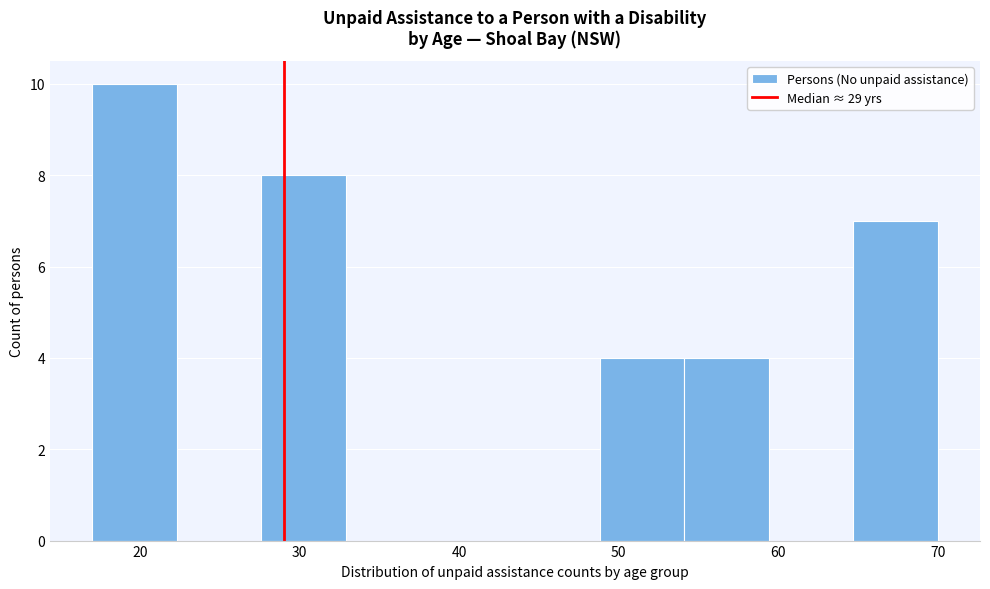

Reading left to right, list every bar in this chart as the range it spans on the x-axis followed by its height. Neither the bar edges nor the heights are printed on the chart, so give them approximately, as read against the axes.

17.0 to 22.3: 10
22.3 to 27.6: 0
27.6 to 32.9: 8
32.9 to 38.2: 0
38.2 to 43.5: 0
43.5 to 48.8: 0
48.8 to 54.1: 4
54.1 to 59.4: 4
59.4 to 64.7: 0
64.7 to 70.0: 7